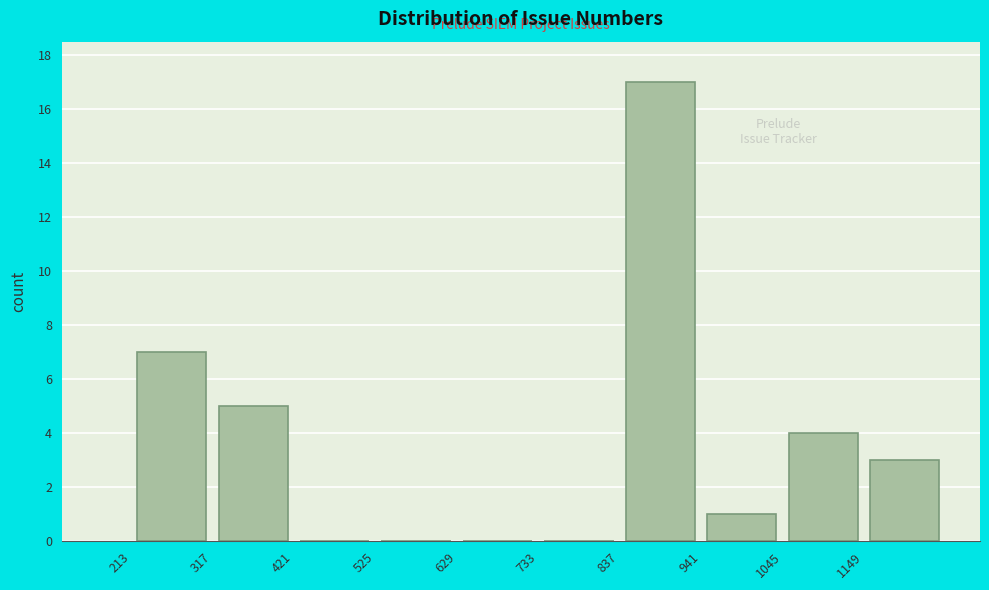

Which range on the x-axis has the tallest bar?

840 to 940